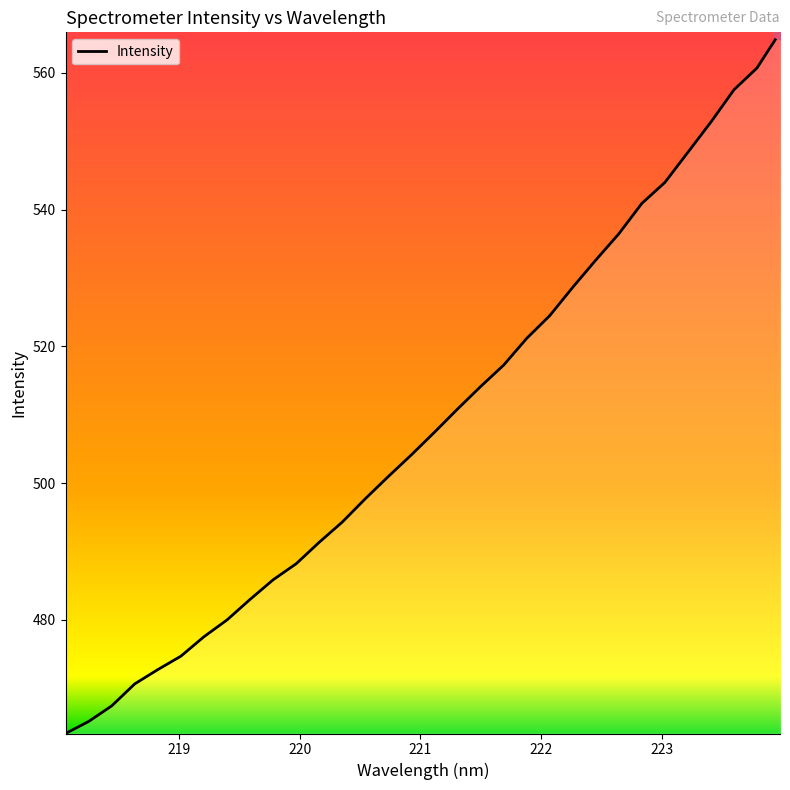

How many values are below 507?

16